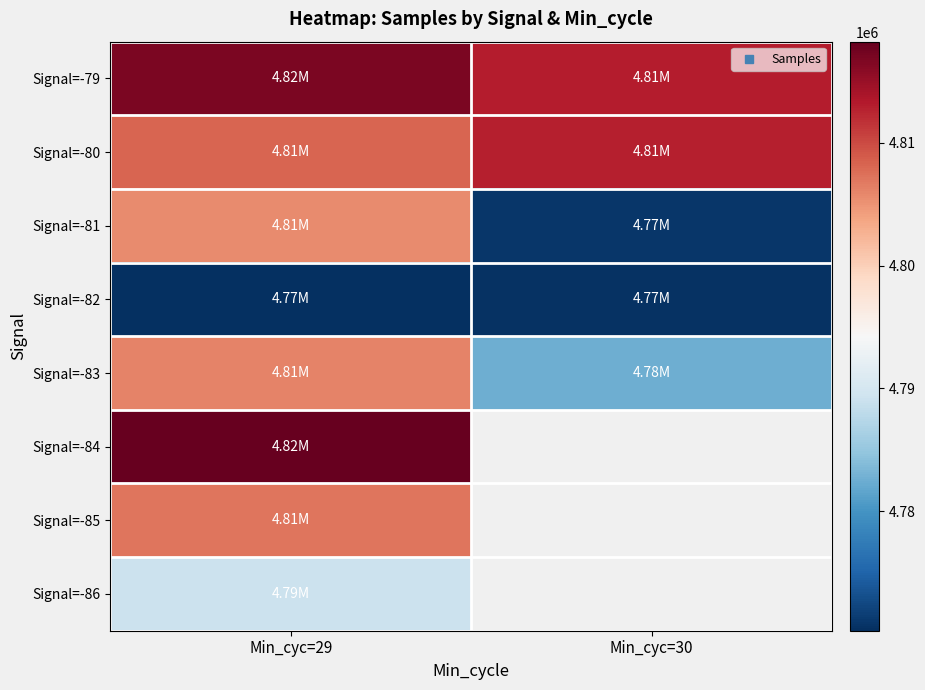

Rank the categories by Signal=-80 value from highest to lowest.

Min_cyc=30, Min_cyc=29